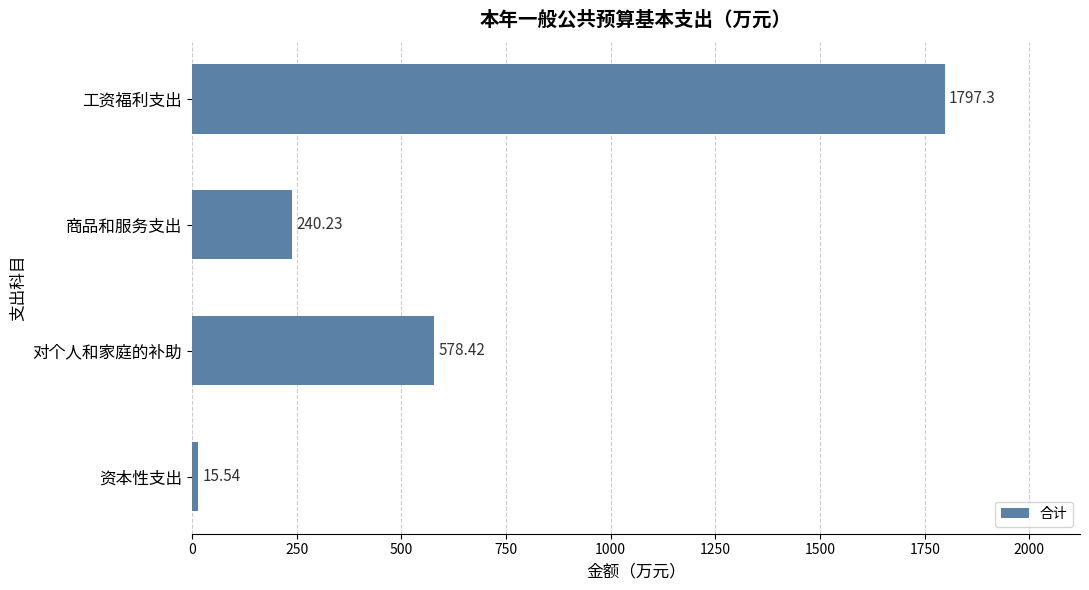

Are the bars horizontal?

Yes